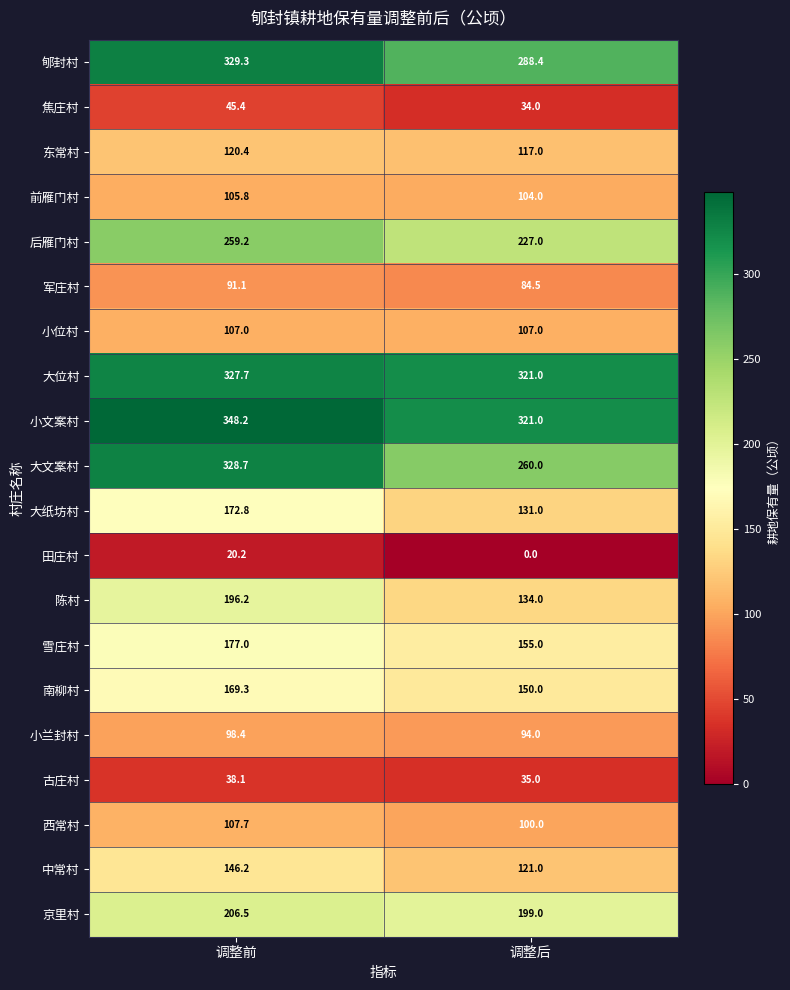

The 小兰封村 series shows 94.0 at 调整后. True or false?

True